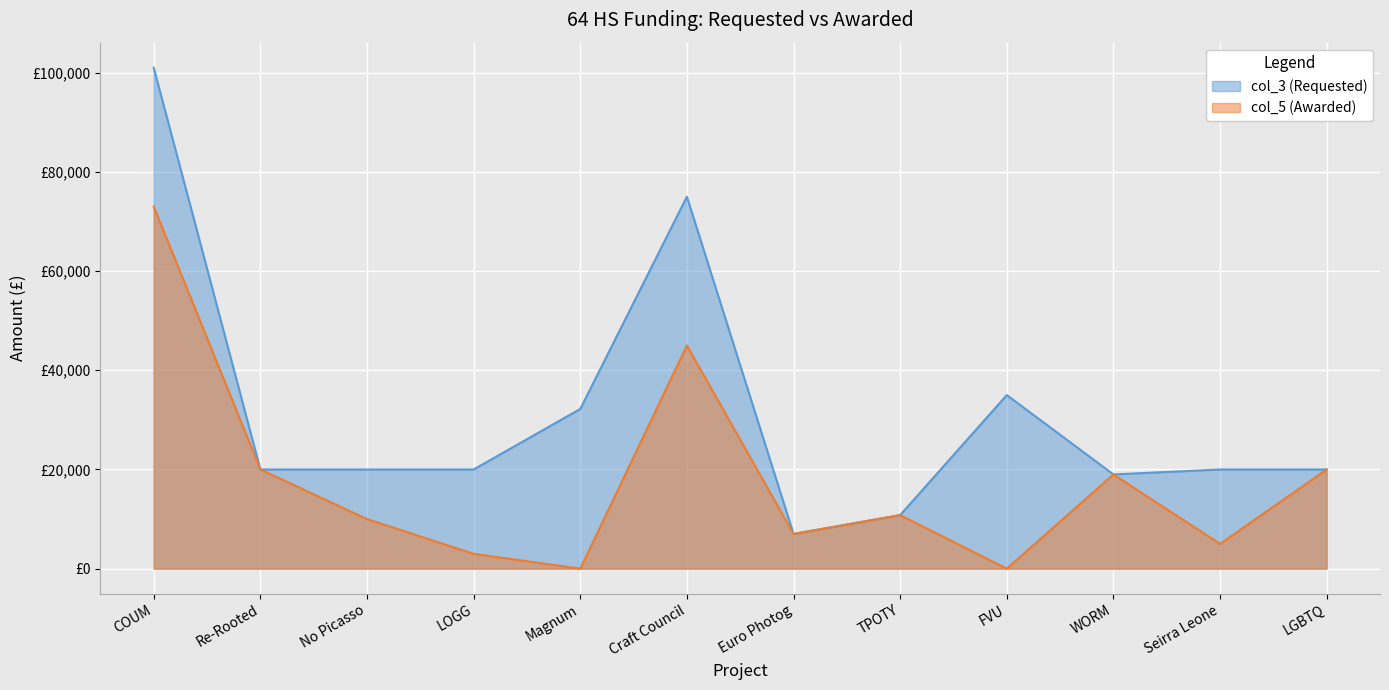

Reading right to left, transcribe all the data shown in this chart.

col_3 (Requested): 20000	20000	19000	35000	10800	7000	75000	32200	20000	20000	20000	101000
col_5 (Awarded): 20000	5000	19000	0	10800	7000	45000	0	3000	10000	20000	73000